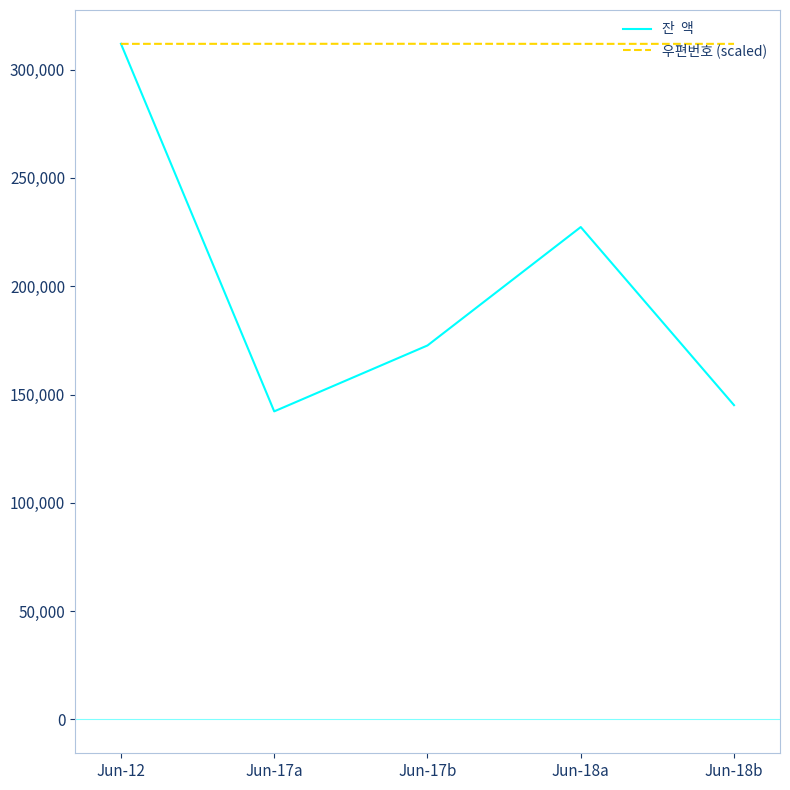

What is the spread (max minus min) of values at Jun-18a?

84557.9